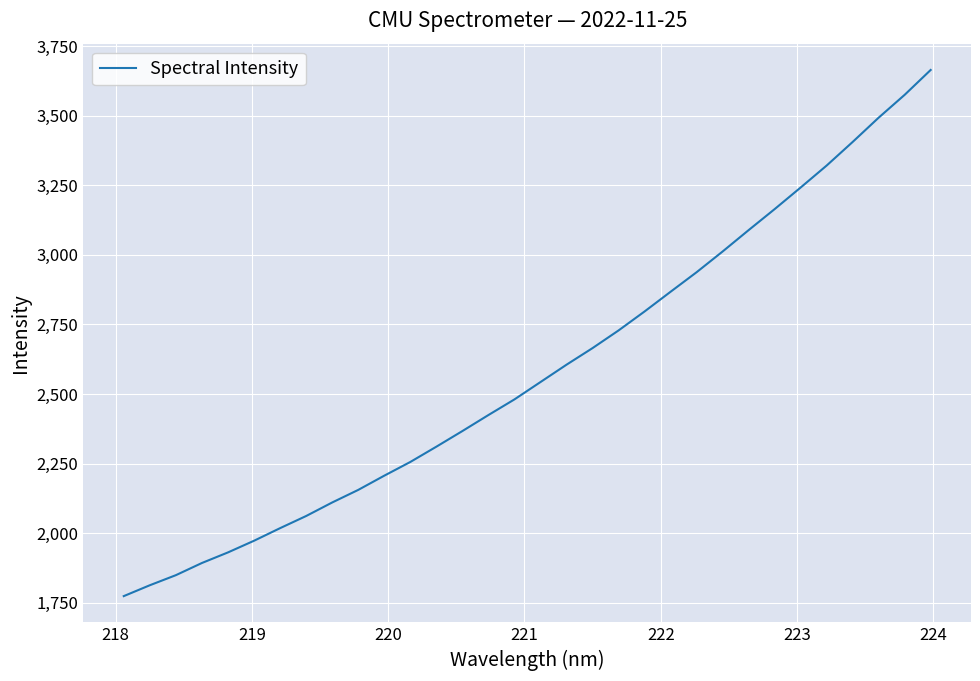

What is the smallest value displayed?

1773.7